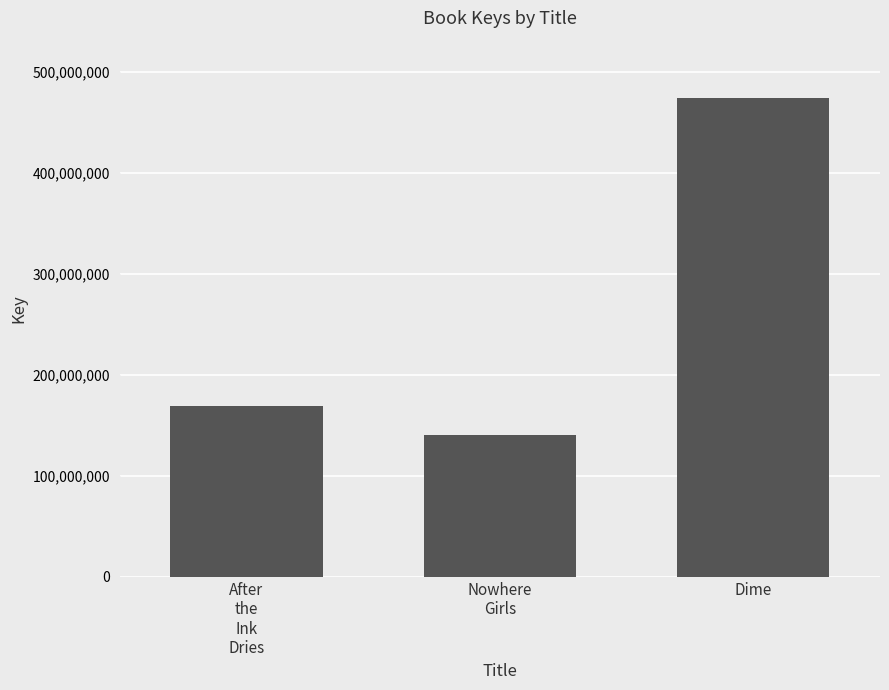

Does the chart contain any negative values?

No